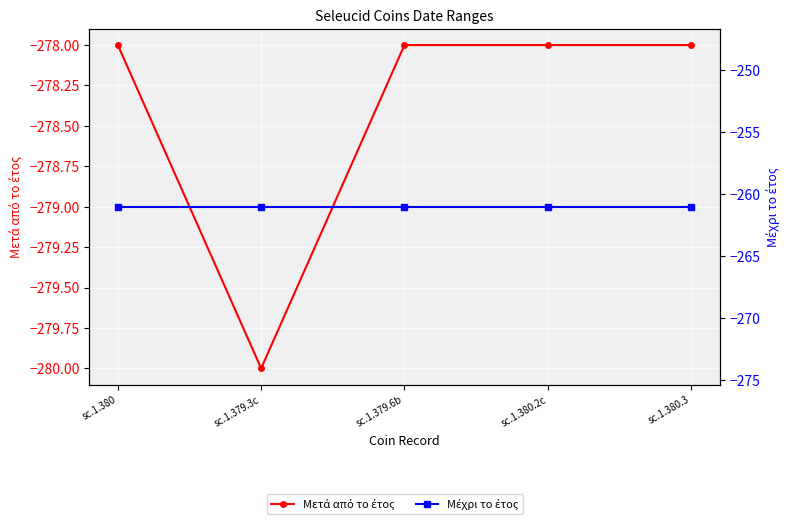

At which category is the sum across all series the highest?

sc.1.380